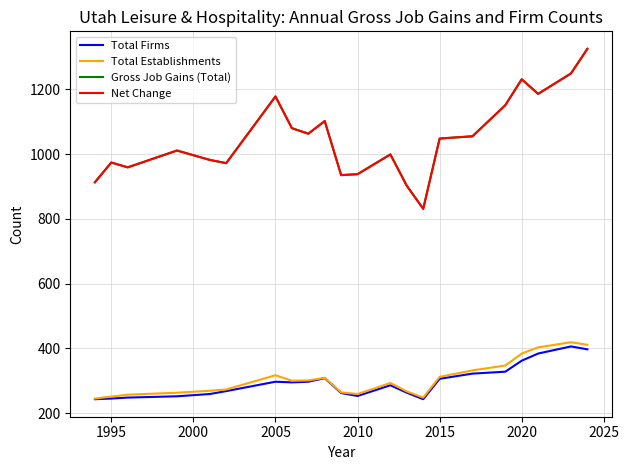

How many lines are shown in the chart?

4